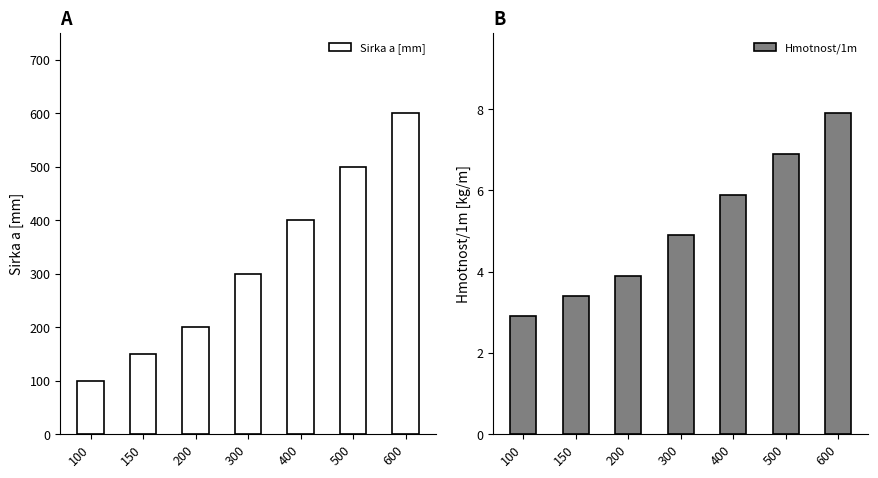

Rank the series by their maximum value, from highest to lowest.

Sirka a [mm], Hmotnost/1m